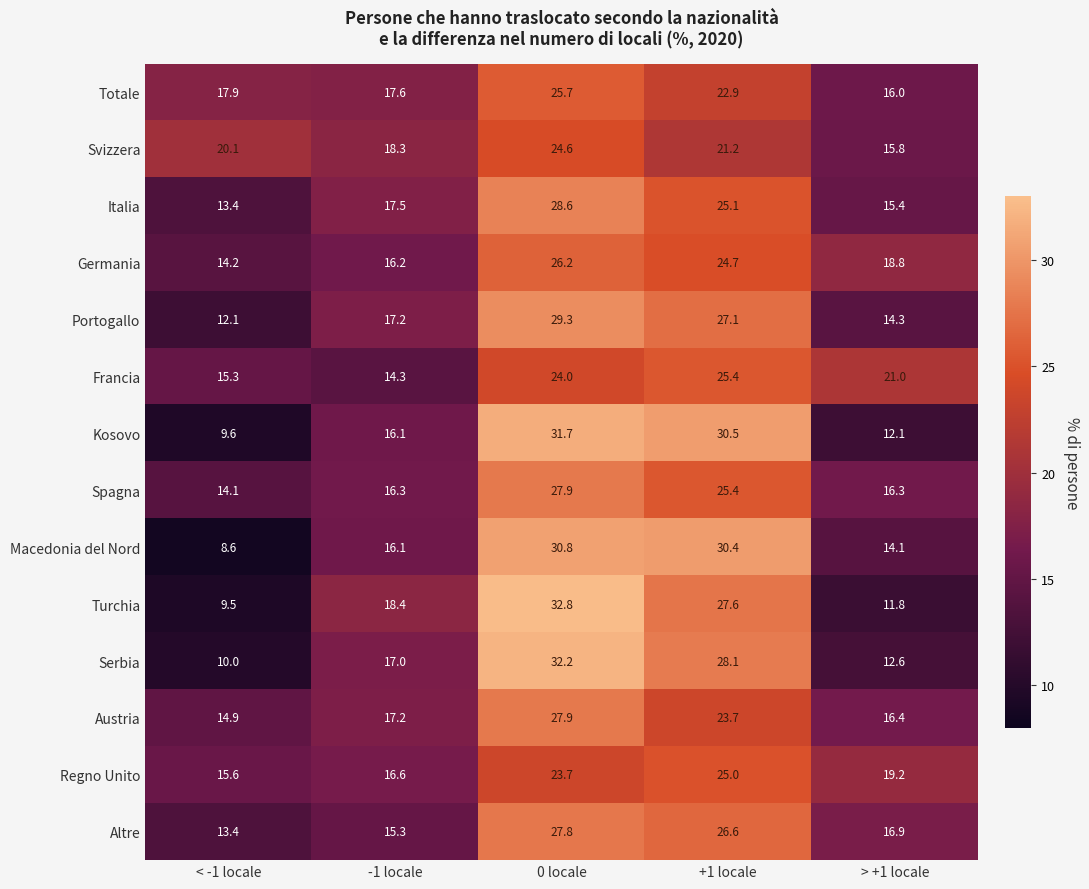

Which category has the highest value across all series?

0 locale